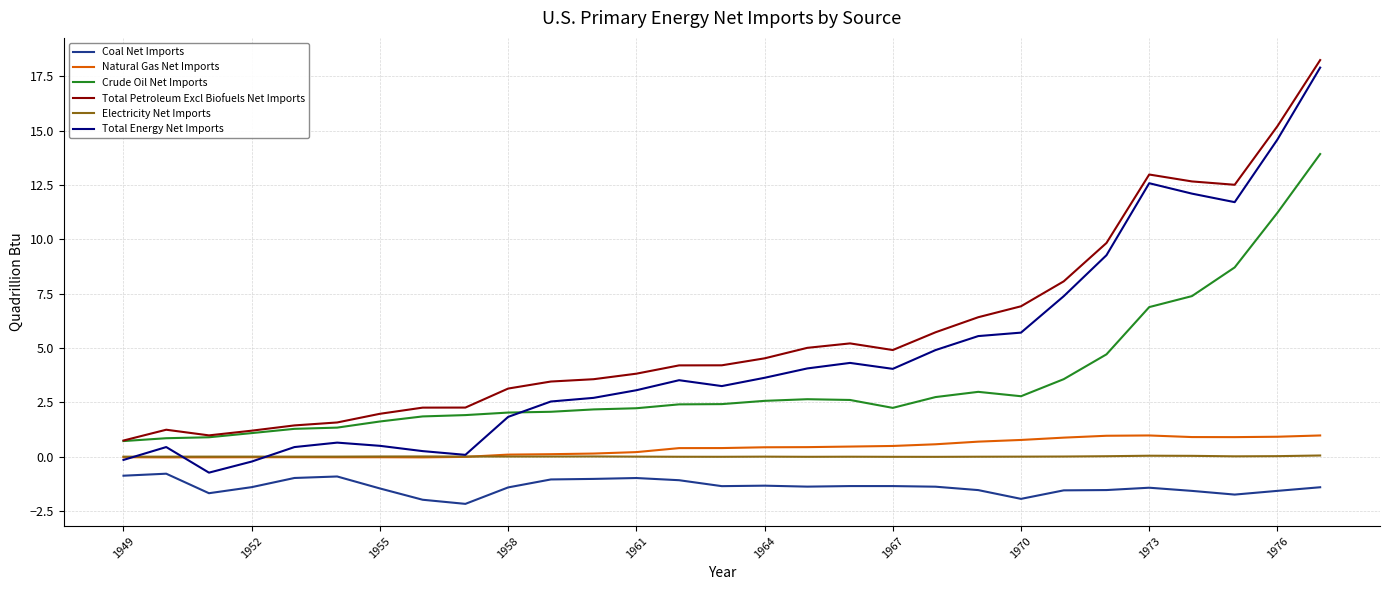

What is the lowest value of the Crude Oil Net Imports series?

0.7